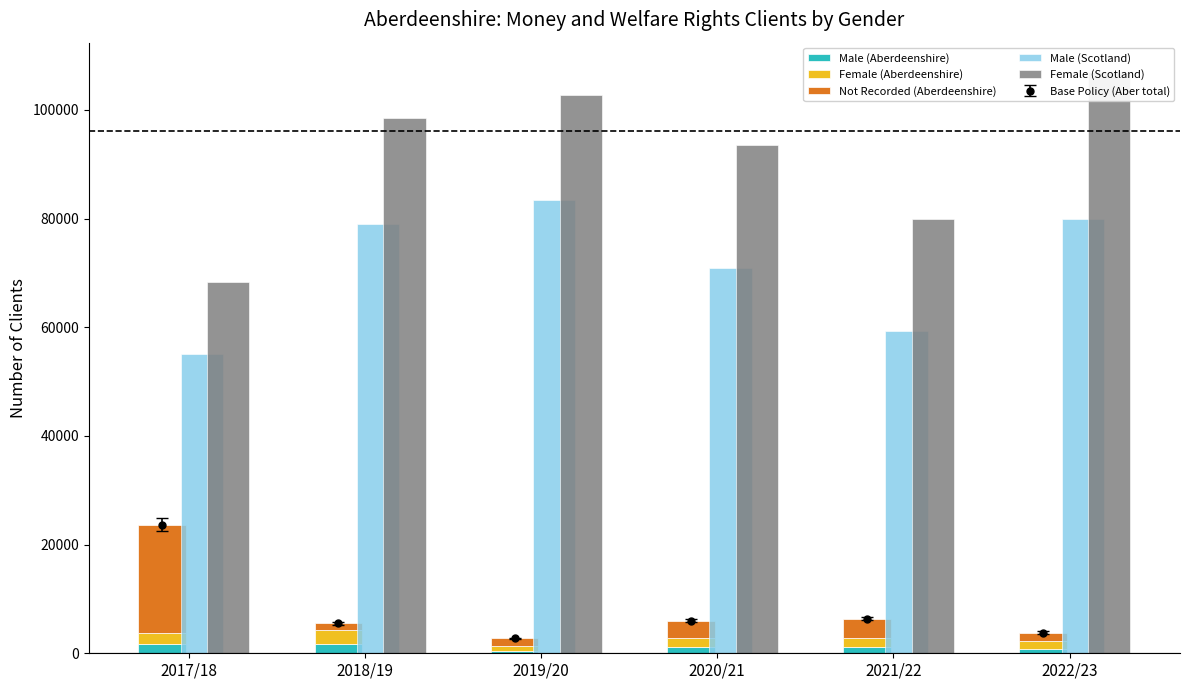

How many data points in Female (Scotland) are above 98579?

3